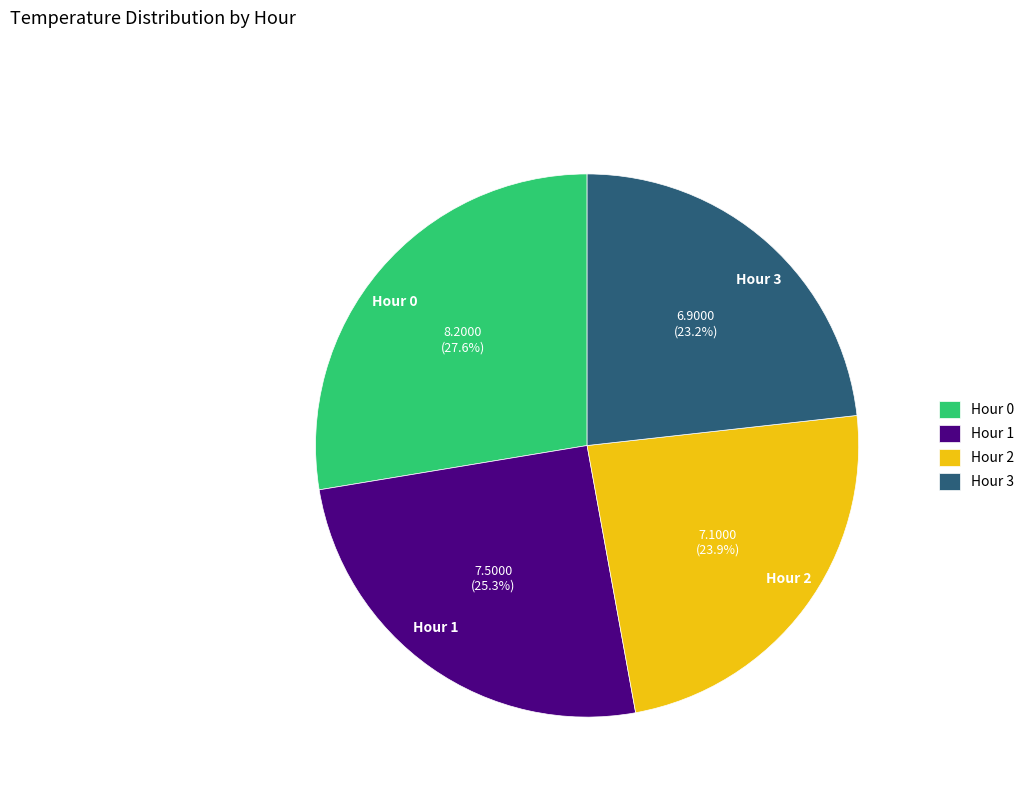

How many segments does this pie chart have?

4